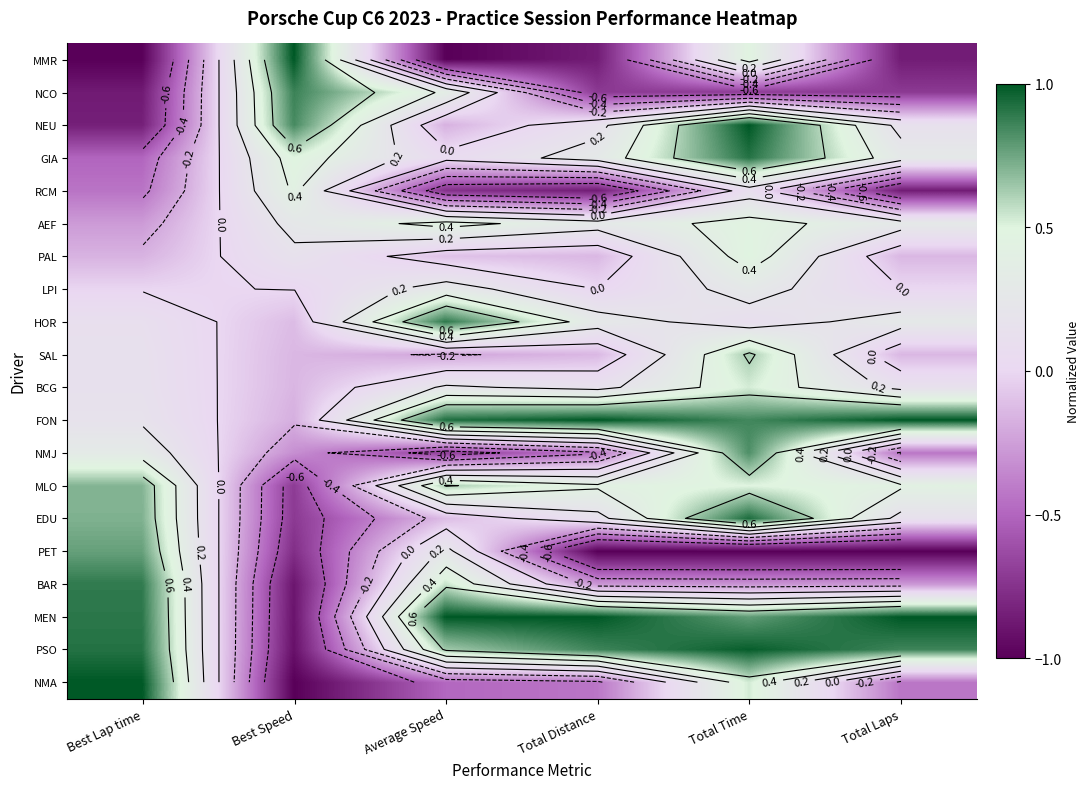

The value of MMR at Best Speed is 1.0. True or false?

True